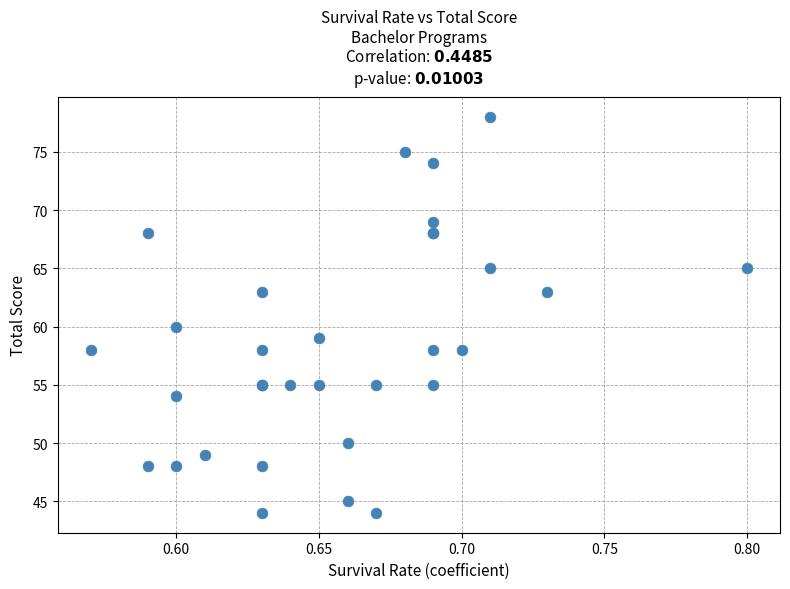

What Y value in the scatter plot is closest to 61?

60